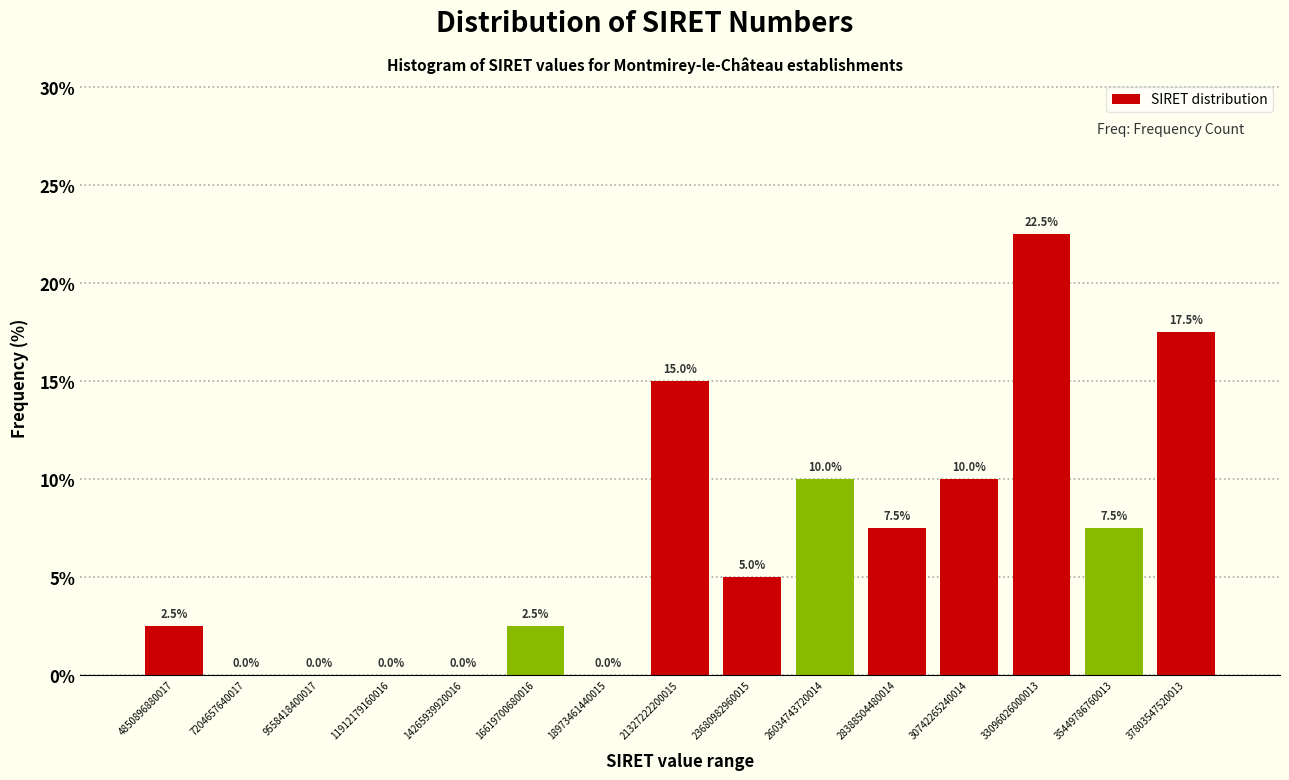

Which range on the x-axis has the tallest bar?

32000000000000 to 34500000000000